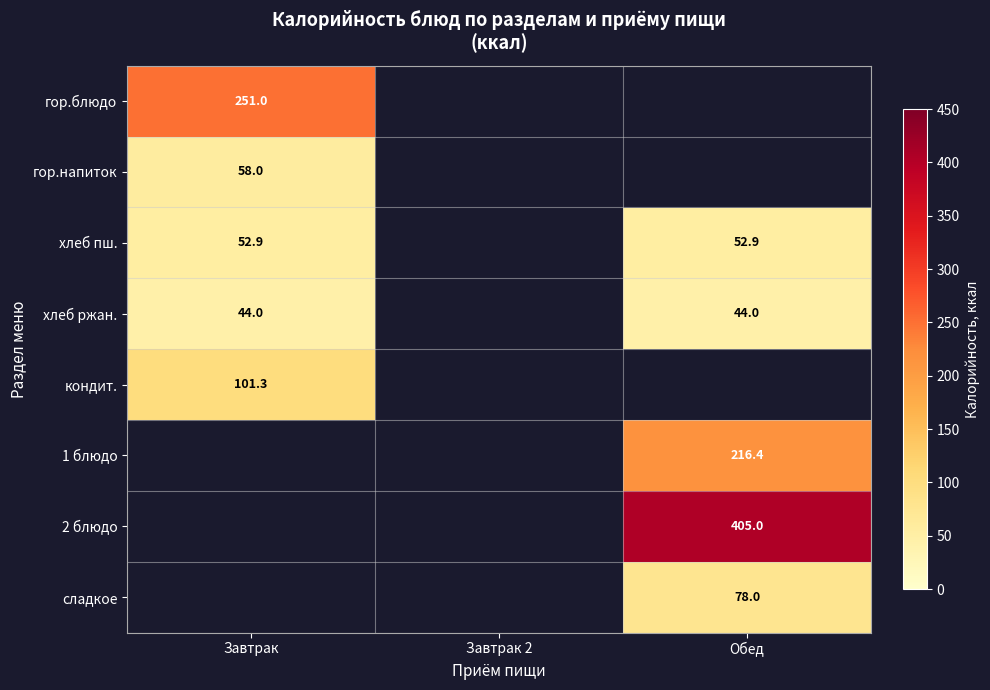

Which has a higher value, Завтрак 2 or Обед?

Обед